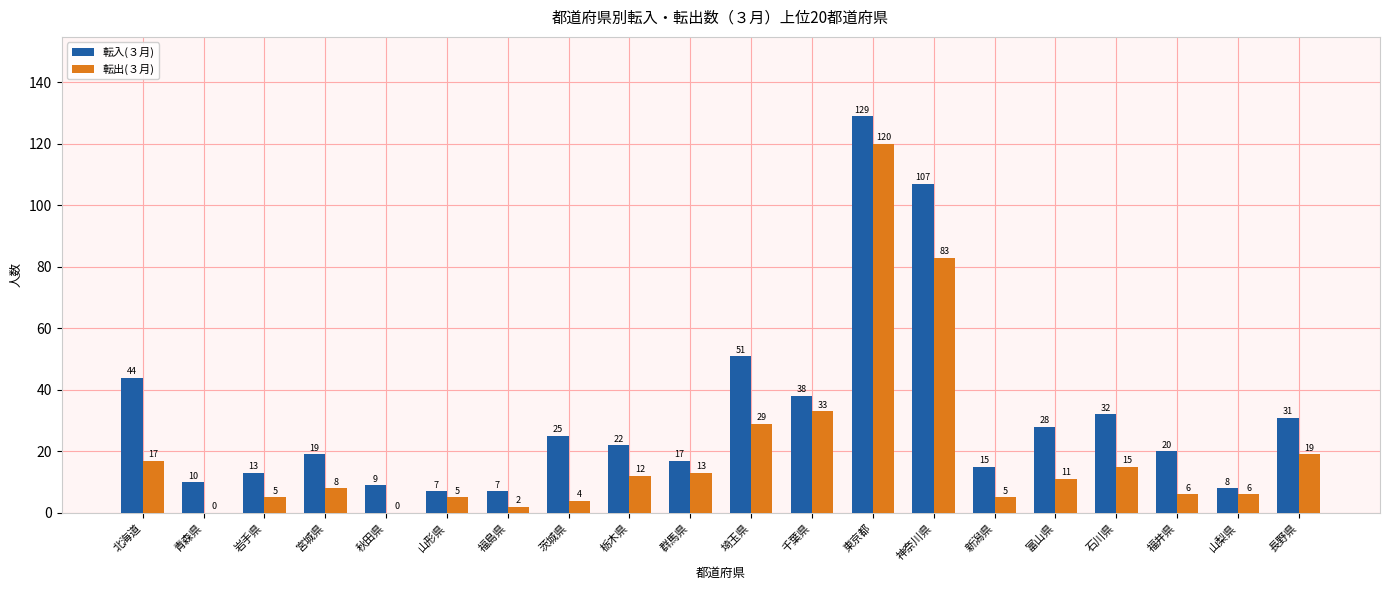

What is the greatest value displayed?

129